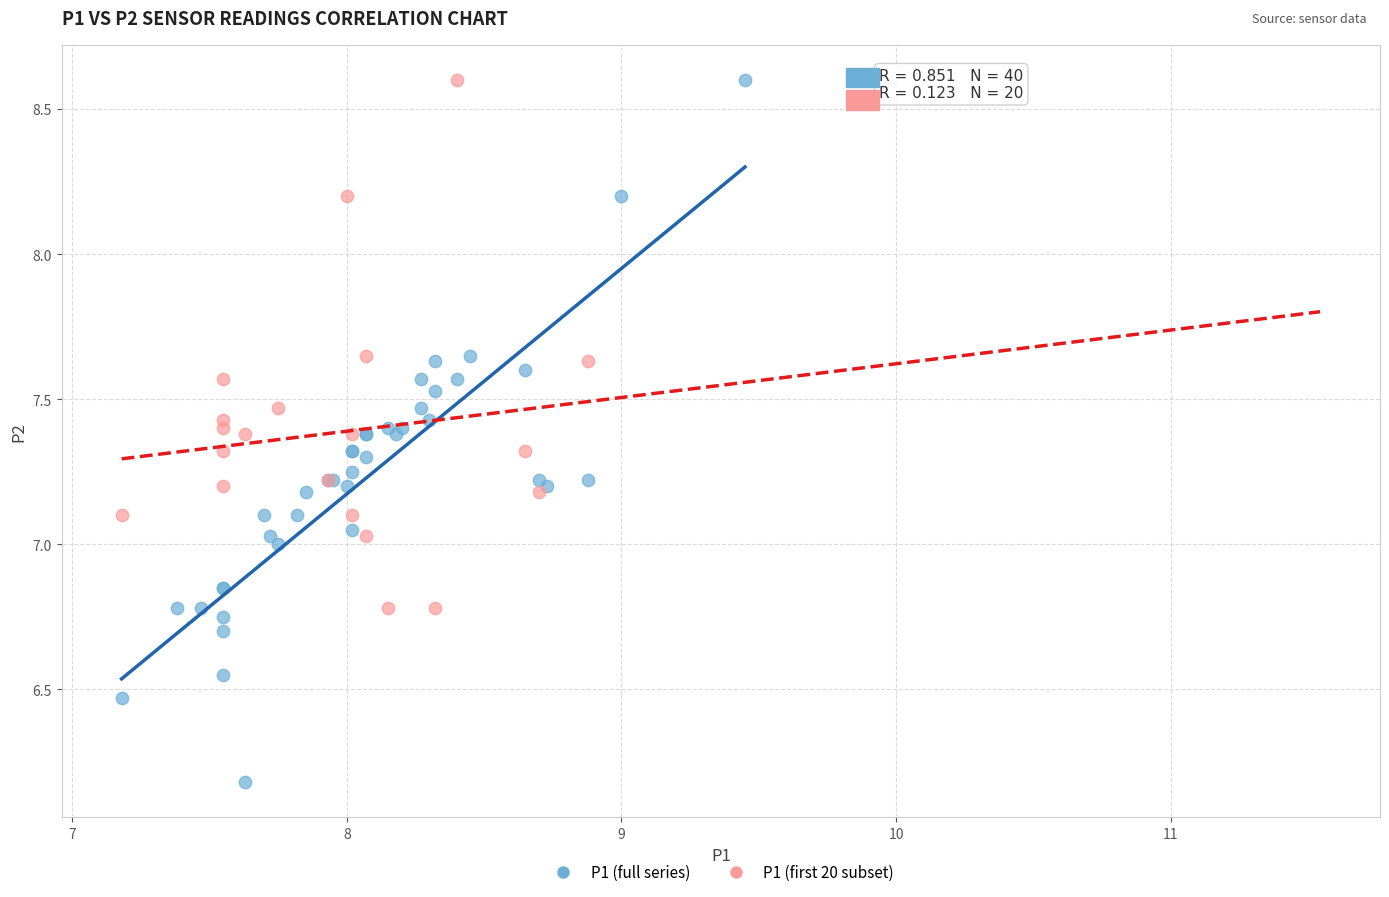

Which series has the largest Y range (max minus min)?

P1 (full series)